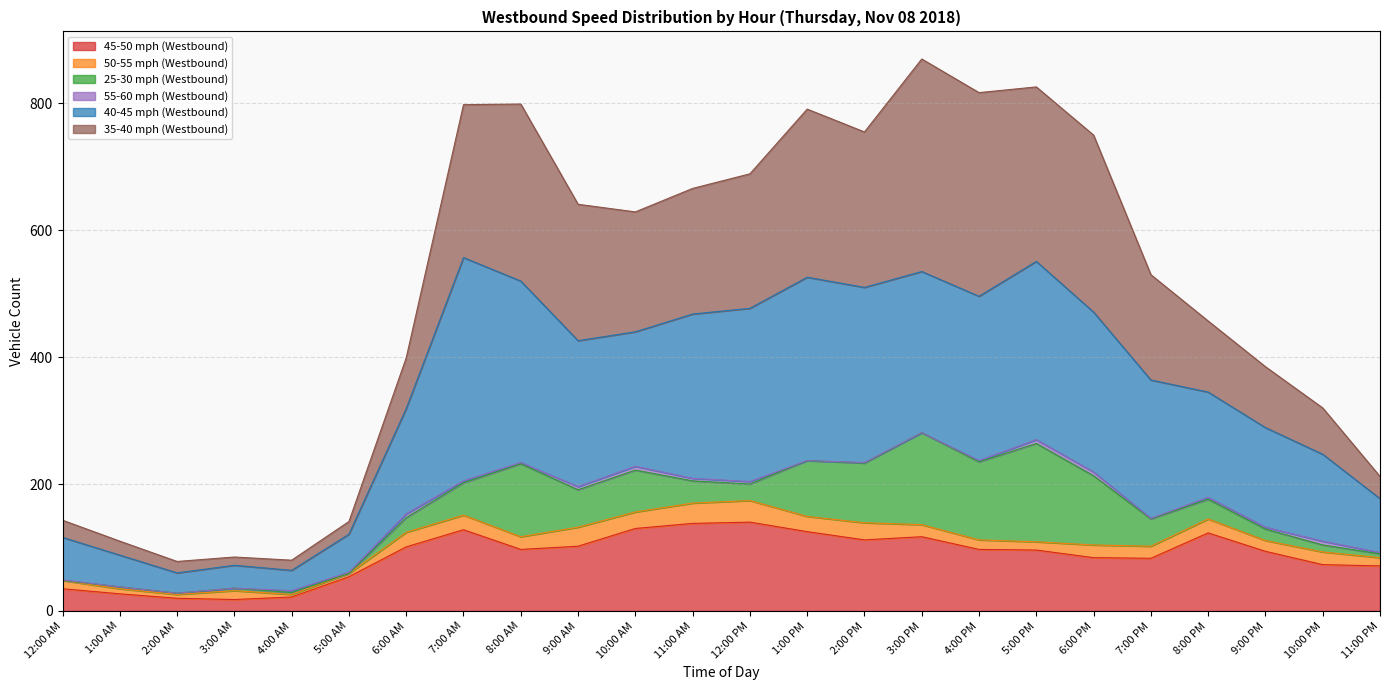

True or false: 45-50 mph (Westbound) has a value of 106 at 10:00 PM.

False